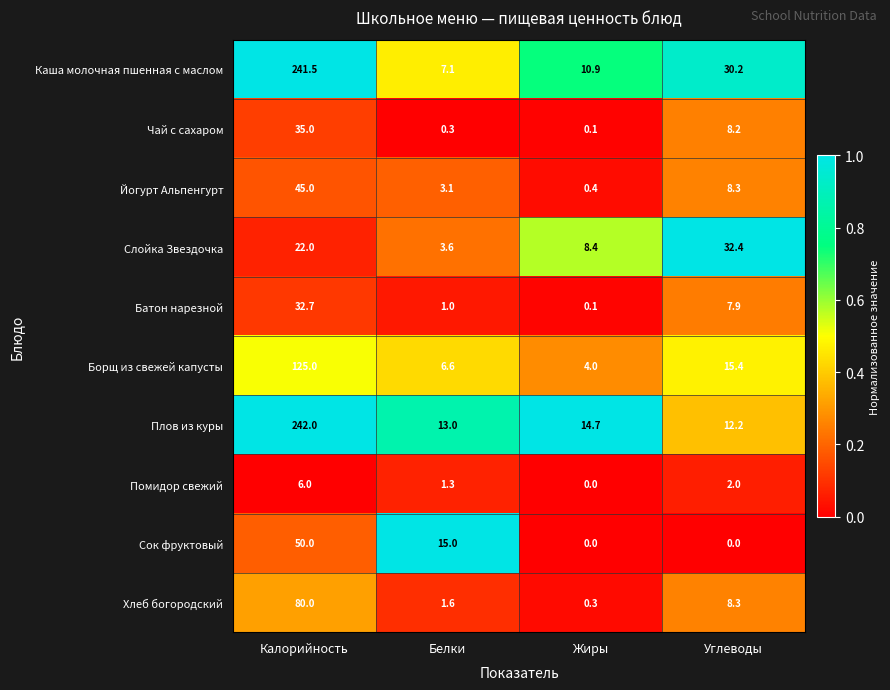

At which category is the sum across all series the highest?

Калорийность